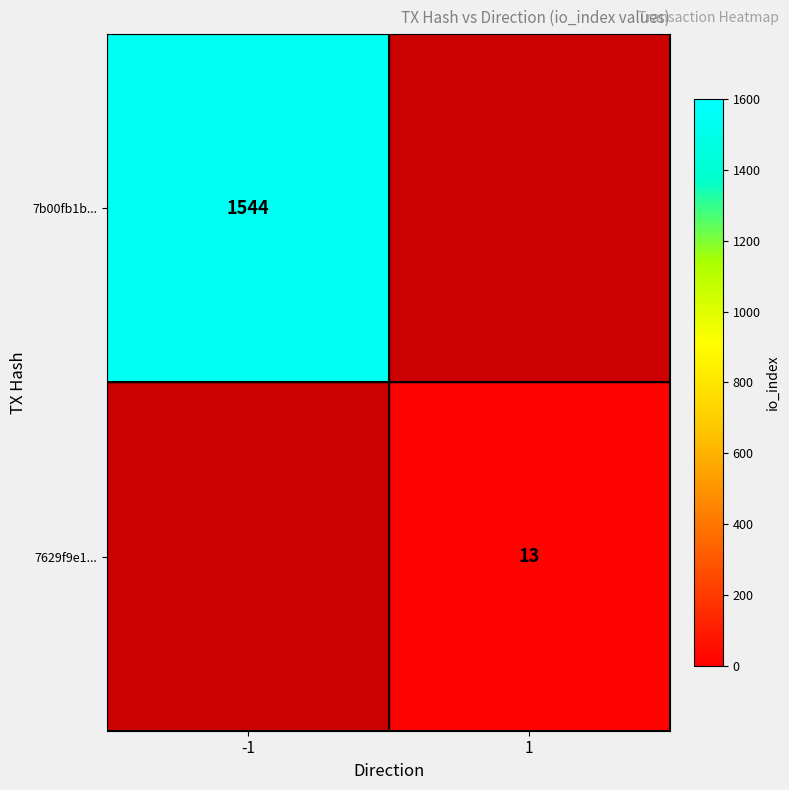

The value of 7629f9e1... at 1 is 6. True or false?

False